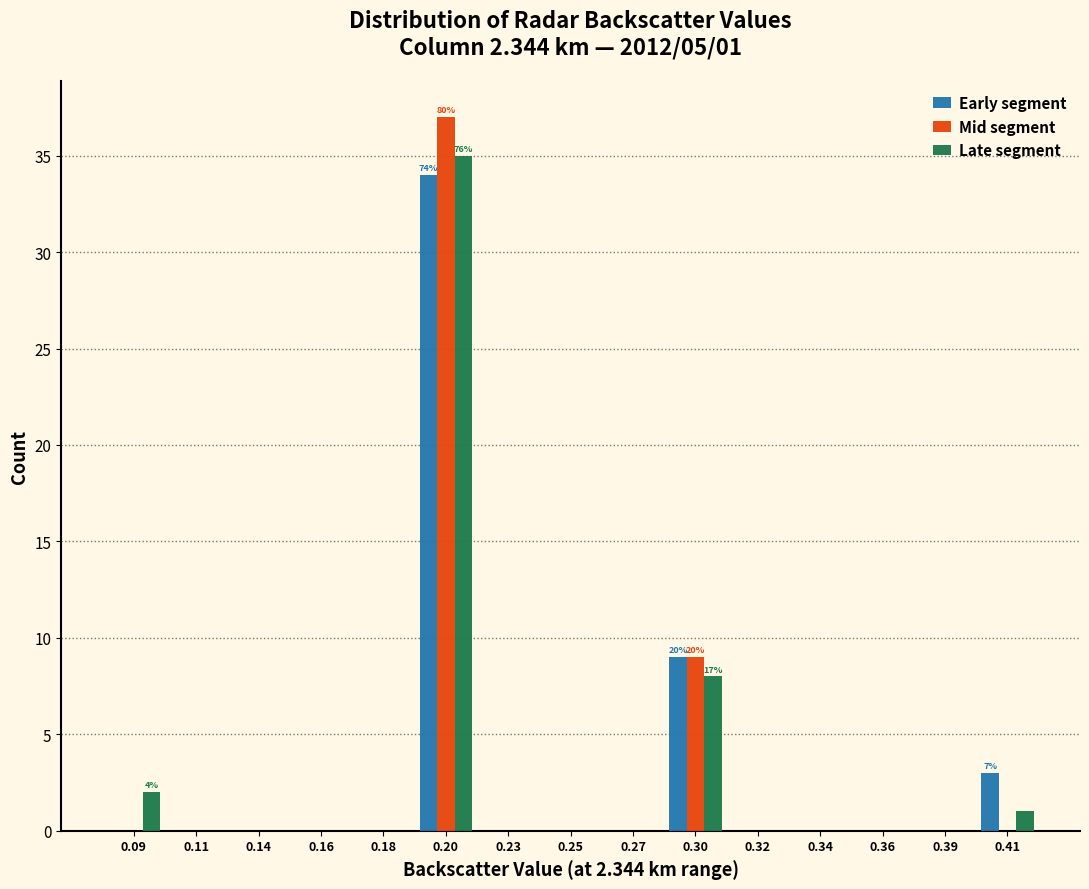

The value of Late segment at 0.25 is -13. True or false?

False